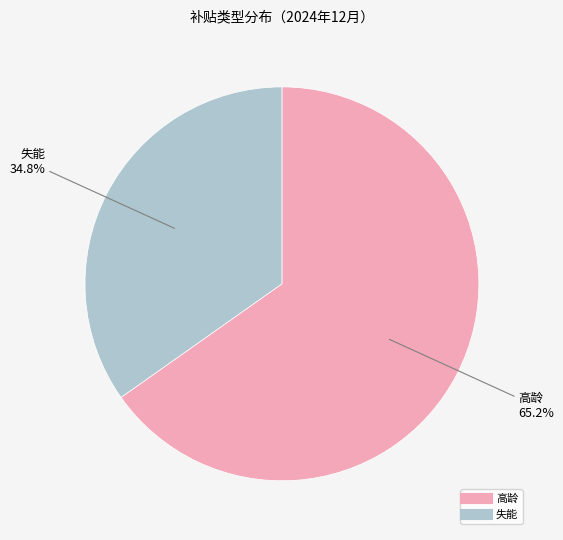

What is the smallest slice in the pie chart?

失能